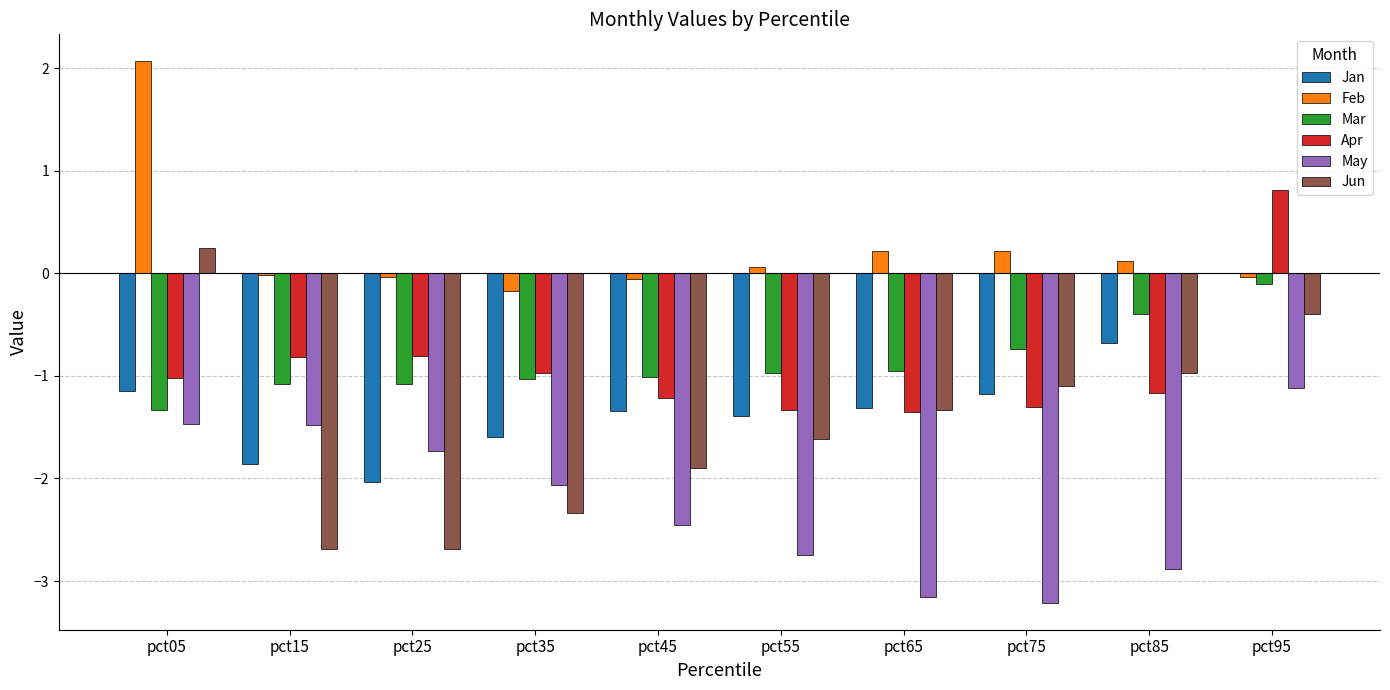

What is the highest value of the Feb series?

2.1